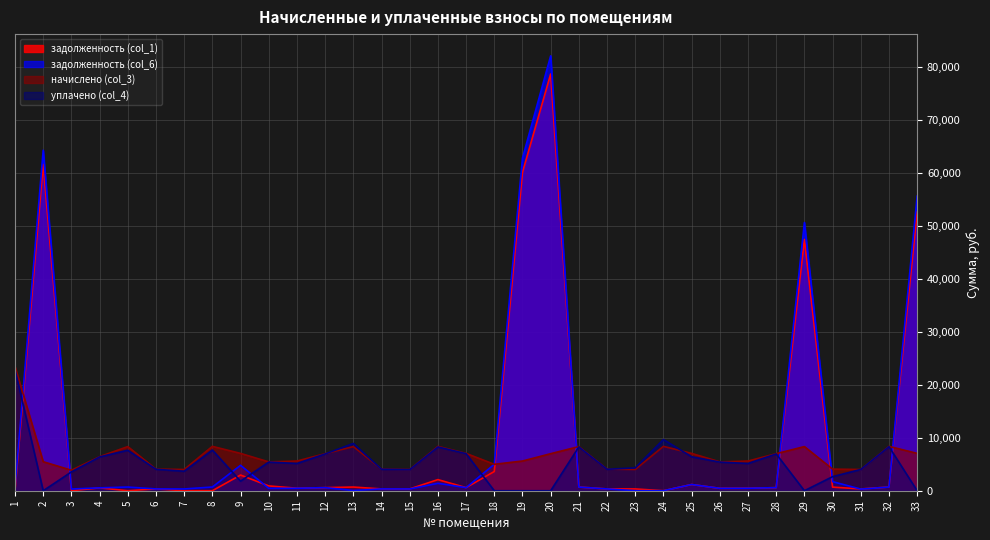

Which series changed the most between 16 and 20?

задолженность (col_6)